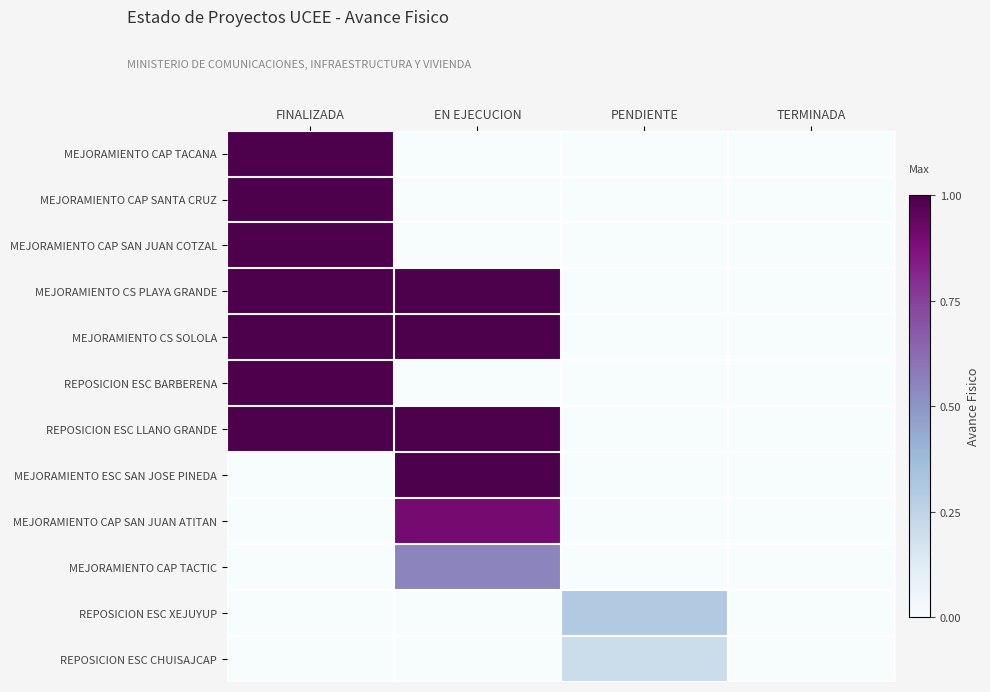

What is the total value across all series at EN EJECUCION?

5.4